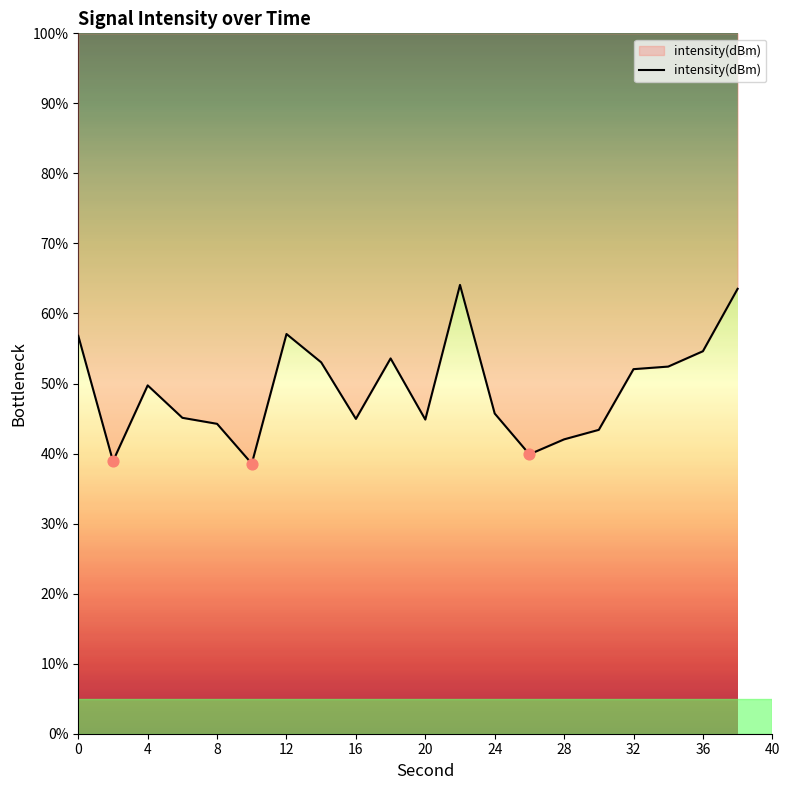

Between 2 and 38, which is larger?

38